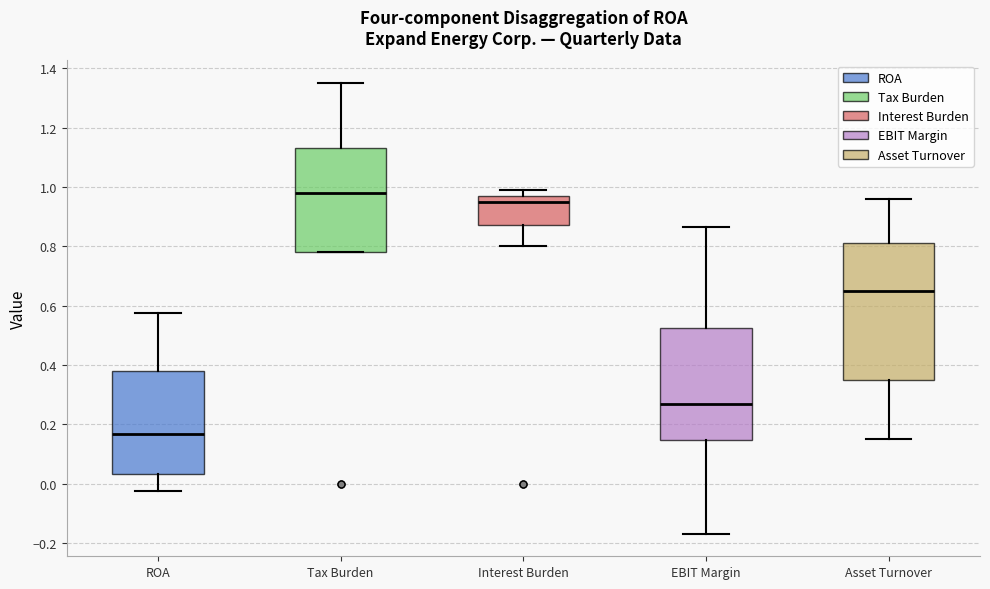

Which box is the tallest, from its lower edge to its upper edge?

Asset Turnover